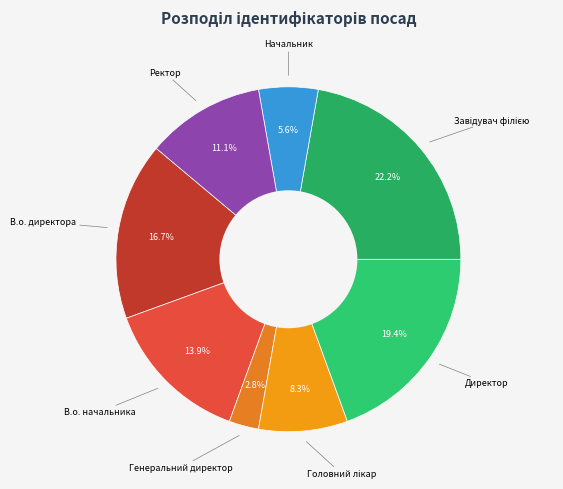

Which slice is the smallest?

Генеральний директор